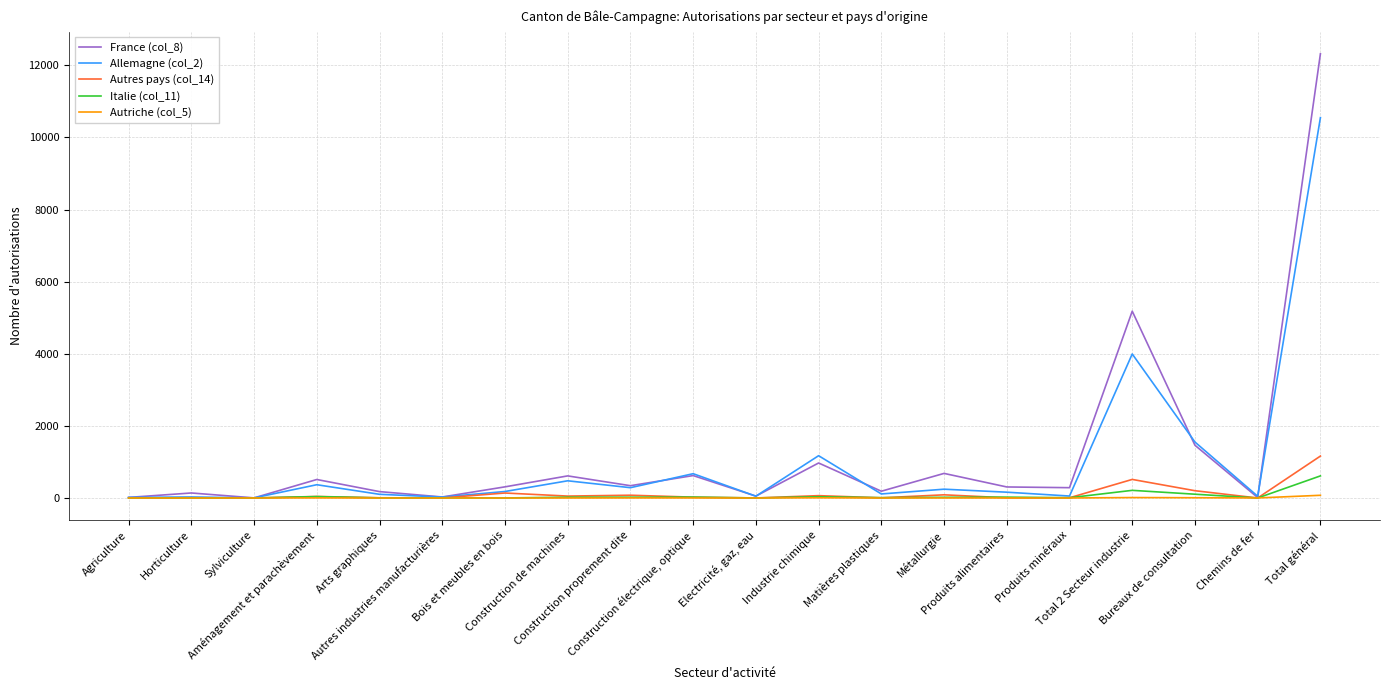

Which series has the largest range (max minus min)?

France (col_8)